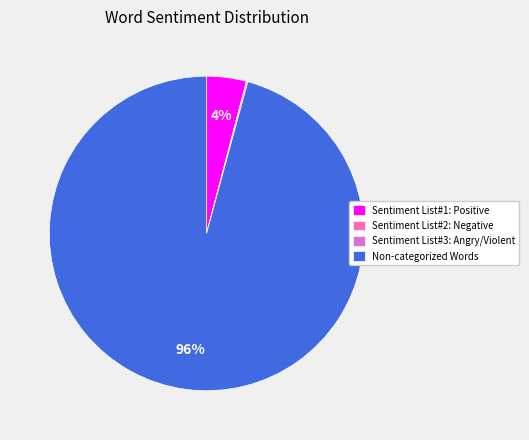

Is it true that Non-categorized Words is 96% of the pie?

True